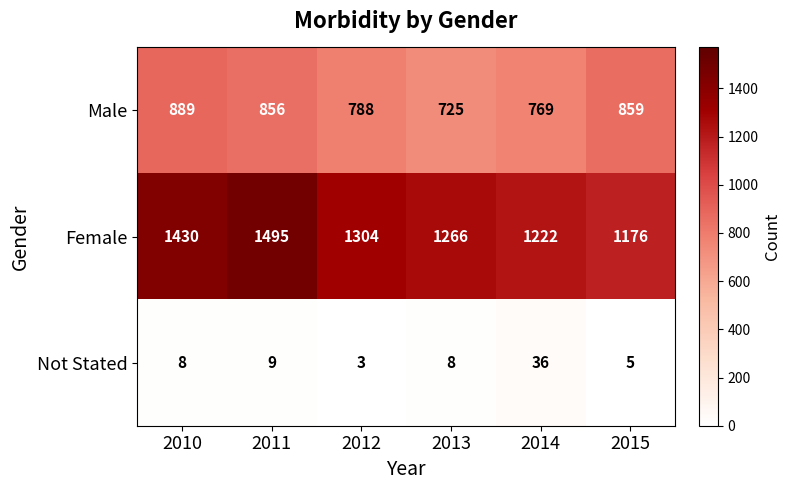

What is the difference between the second highest and second lowest values in the Female series?

208